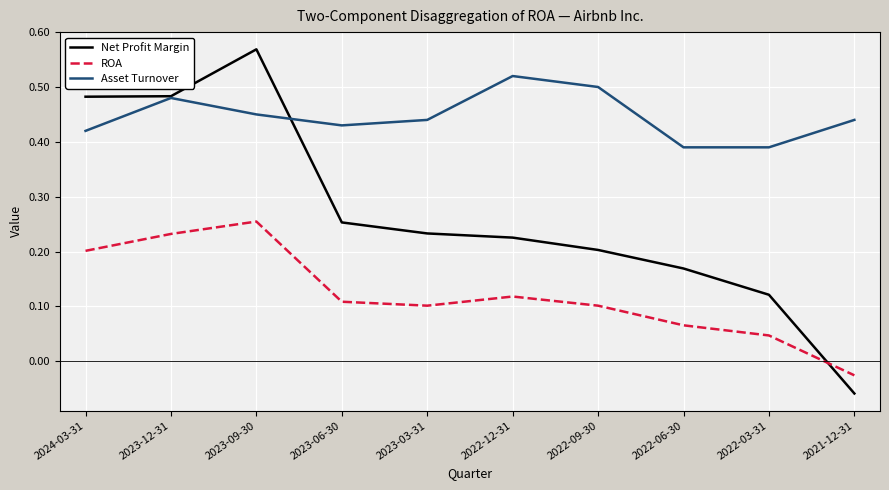

What is the sum of all Asset Turnover values?

4.5